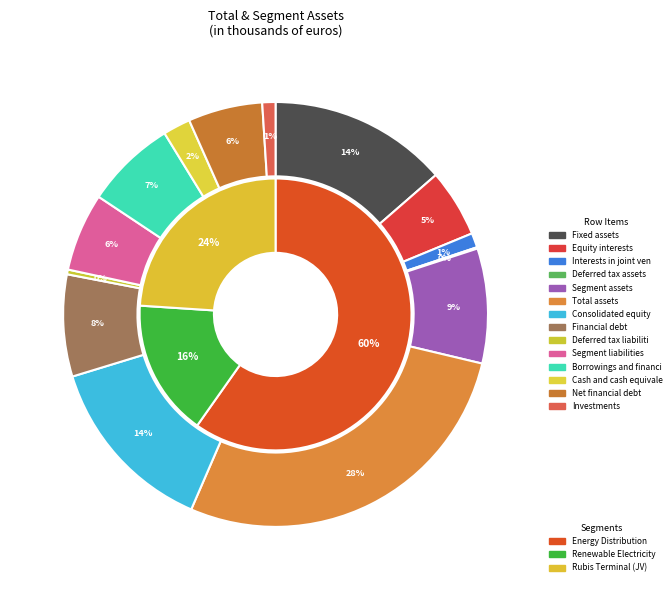

Do Fixed assets and Equity interests together represent more than half of the pie?

No